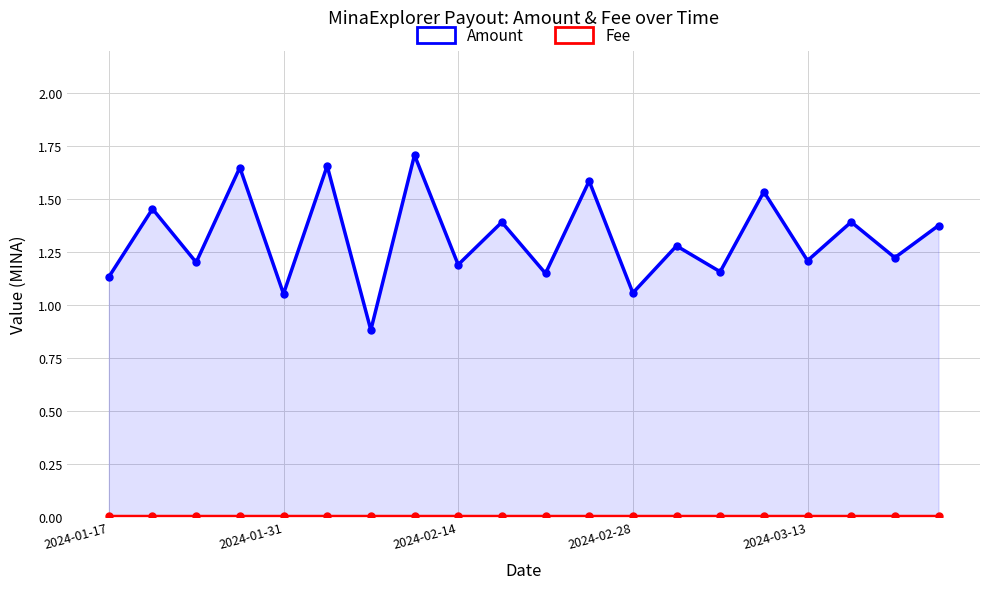

True or false: Amount and Fee intersect in this chart.

False